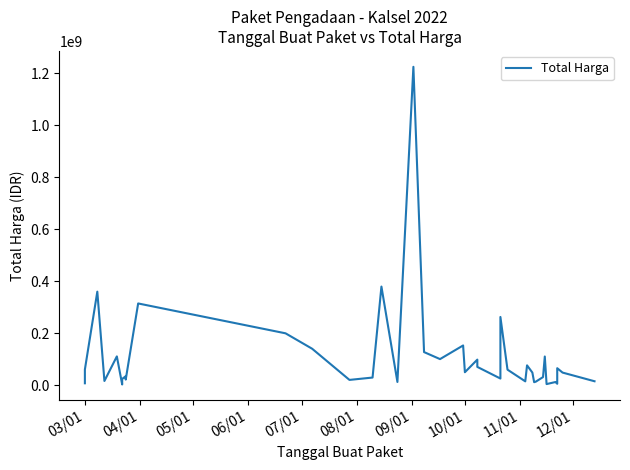

Is this an area chart (filled region under the line)?

No